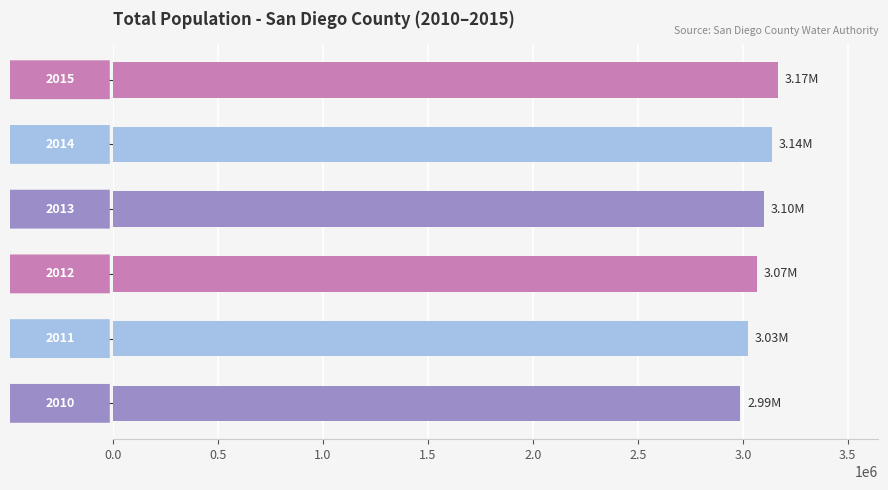

What is the maximum value shown in the chart?

3168978.3